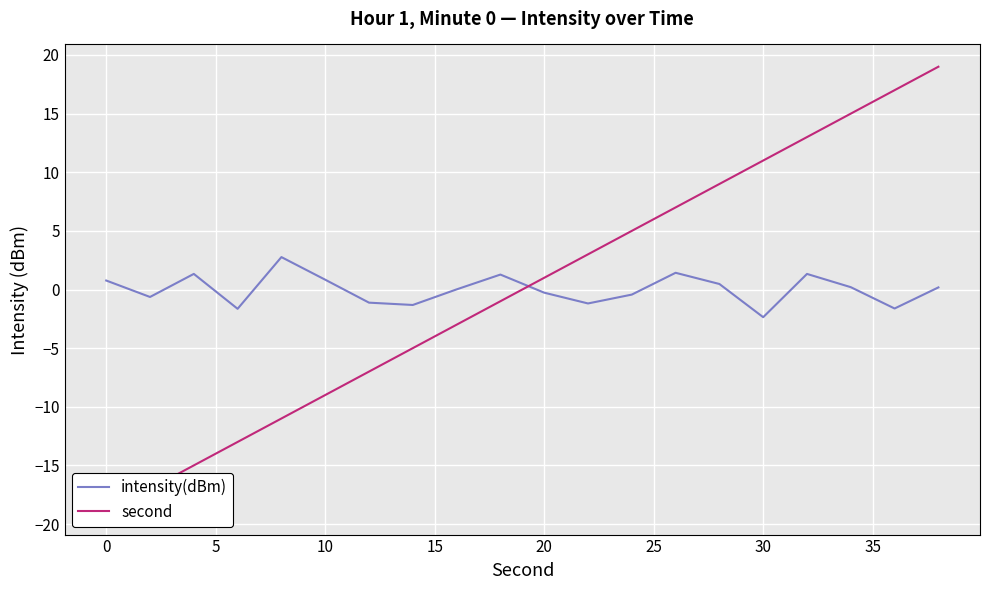

What is the lowest value of the intensity(dBm) series?

-2.4